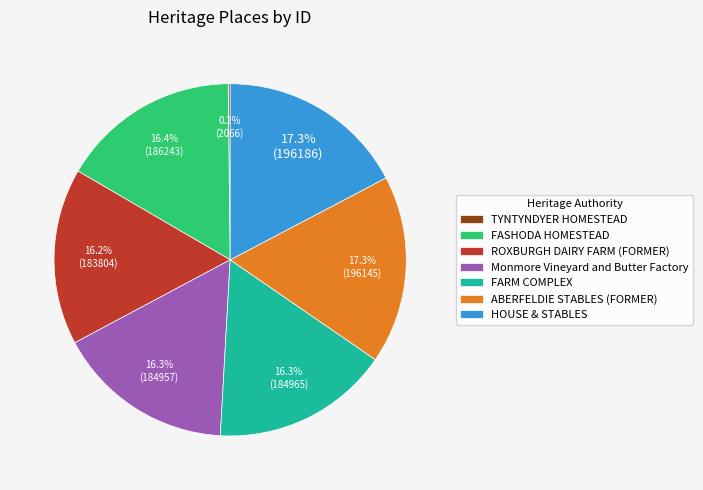

Does ROXBURGH DAIRY FARM (FORMER) account for over 50% of the chart?

No